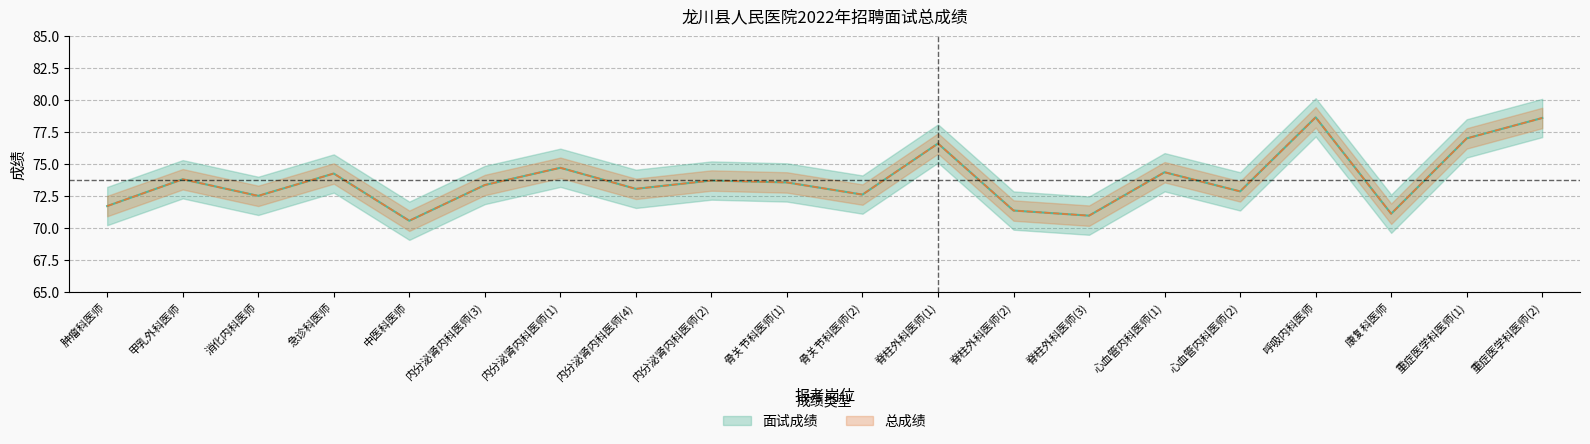

Reading right to left, what are all the values shown in this chart?

面试成绩: 重症医学科医师(2)=78.6	重症医学科医师(1)=77.0	康复科医师=71.1	呼吸内科医师=78.7	心血管内科医师(2)=72.8	心血管内科医师(1)=74.3	脊柱外科医师(3)=71.0	脊柱外科医师(2)=71.3	脊柱外科医师(1)=76.6	骨关节科医师(2)=72.6	骨关节科医师(1)=73.5	内分泌肾内科医师(2)=73.7	内分泌肾内科医师(4)=73.0	内分泌肾内科医师(1)=74.7	内分泌肾内科医师(3)=73.3	中医科医师=70.5	急诊科医师=74.2	消化内科医师=72.5	甲乳外科医师=73.8	肿瘤科医师=71.7
总成绩: 重症医学科医师(2)=78.6	重症医学科医师(1)=77.0	康复科医师=71.1	呼吸内科医师=78.7	心血管内科医师(2)=72.8	心血管内科医师(1)=74.3	脊柱外科医师(3)=71.0	脊柱外科医师(2)=71.3	脊柱外科医师(1)=76.6	骨关节科医师(2)=72.6	骨关节科医师(1)=73.5	内分泌肾内科医师(2)=73.7	内分泌肾内科医师(4)=73.0	内分泌肾内科医师(1)=74.7	内分泌肾内科医师(3)=73.3	中医科医师=70.5	急诊科医师=74.2	消化内科医师=72.5	甲乳外科医师=73.8	肿瘤科医师=71.7